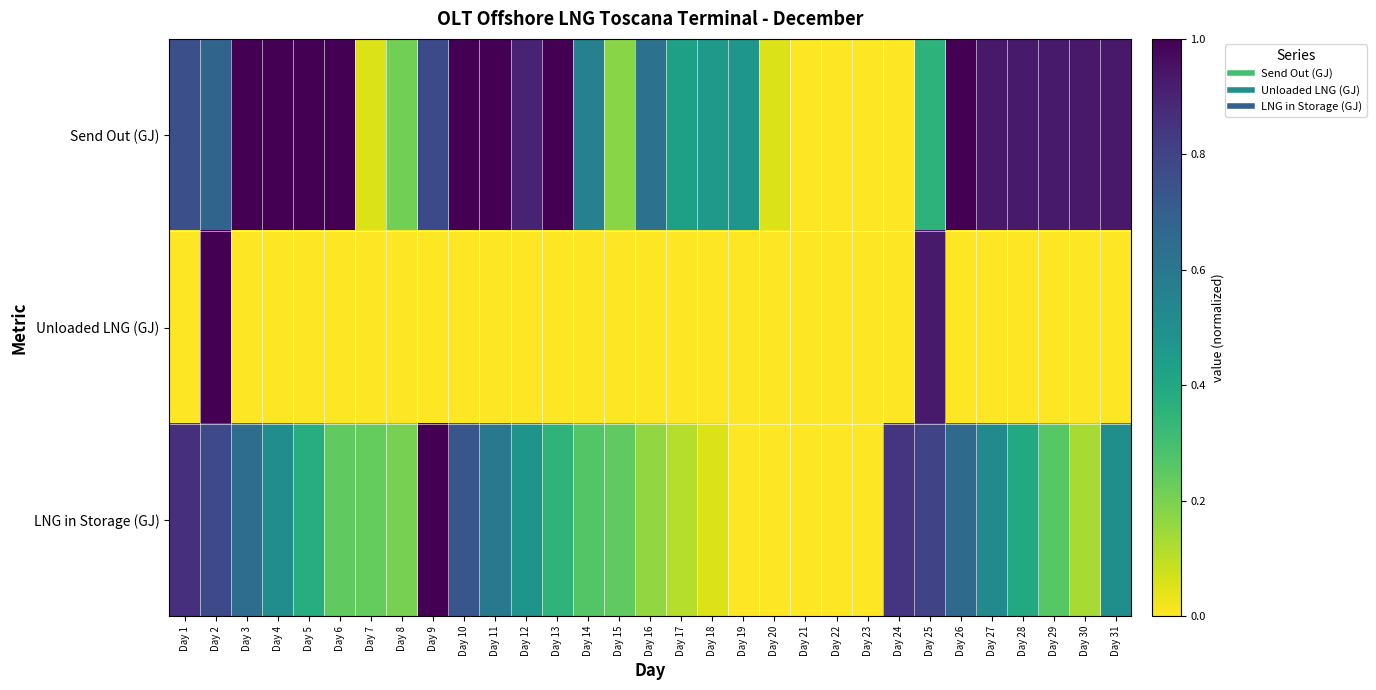

What is the total value across all series at Day 8?

0.4